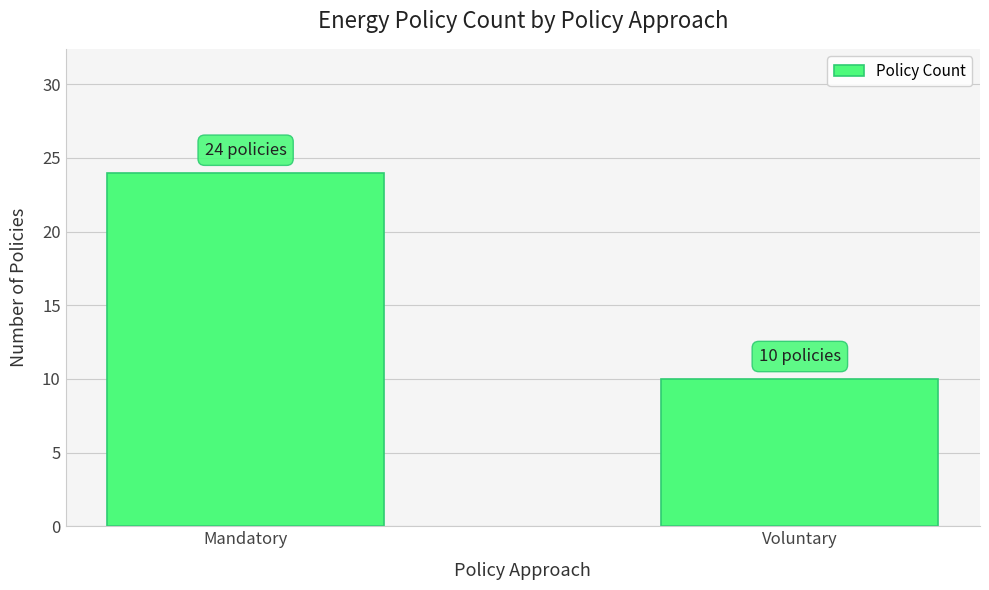

What is the sum of the values at Mandatory and Voluntary?

34